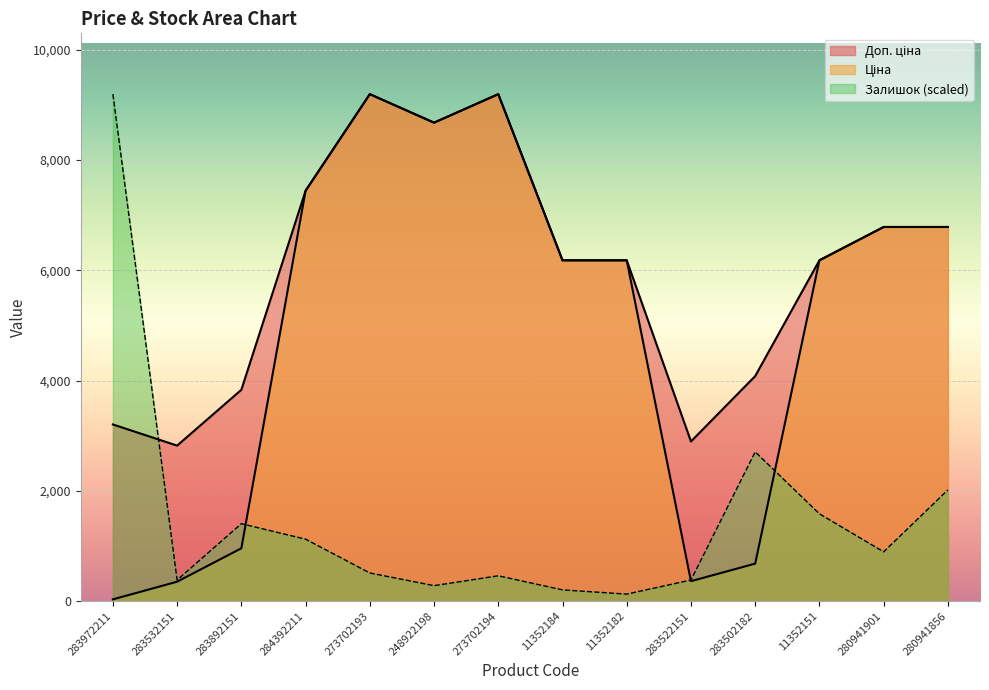

What is the smallest value displayed?

32.0